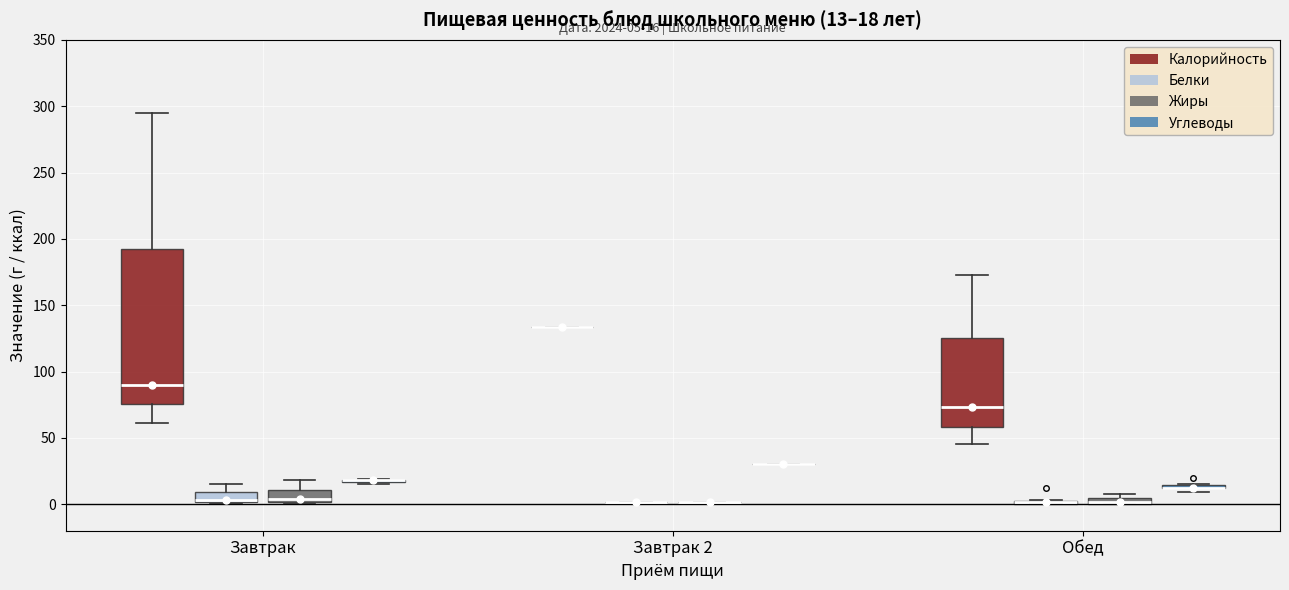

Which box is the tallest, from its lower edge to its upper edge?

Завтрак (Калорийность)